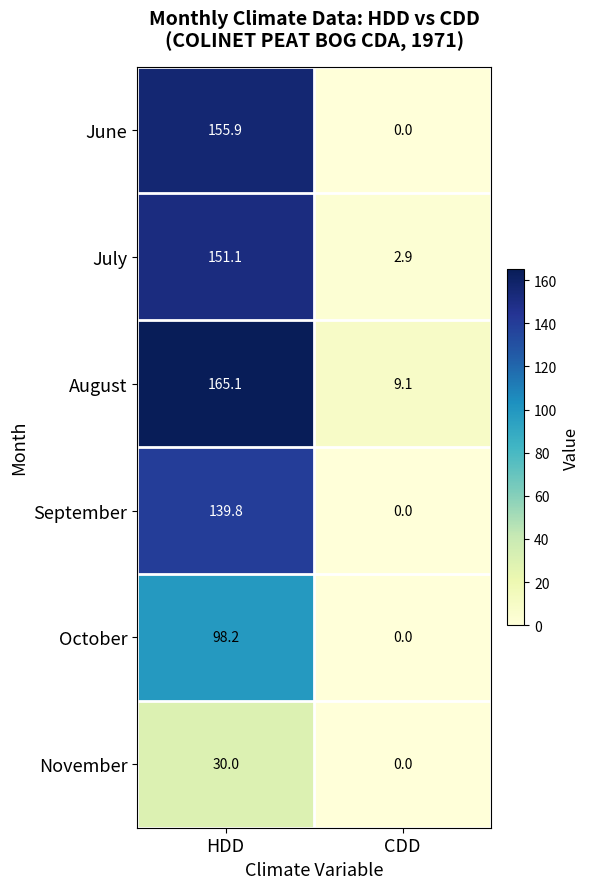

Which series has the largest total across all categories?

August